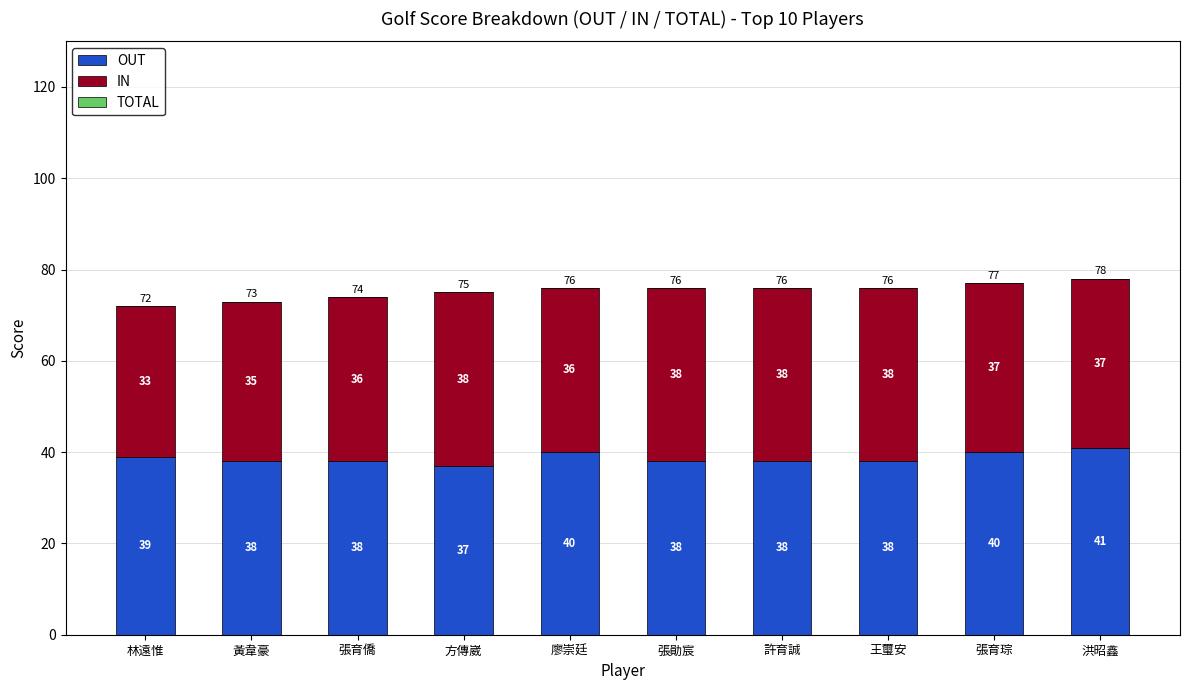

What is the maximum value for OUT?

41